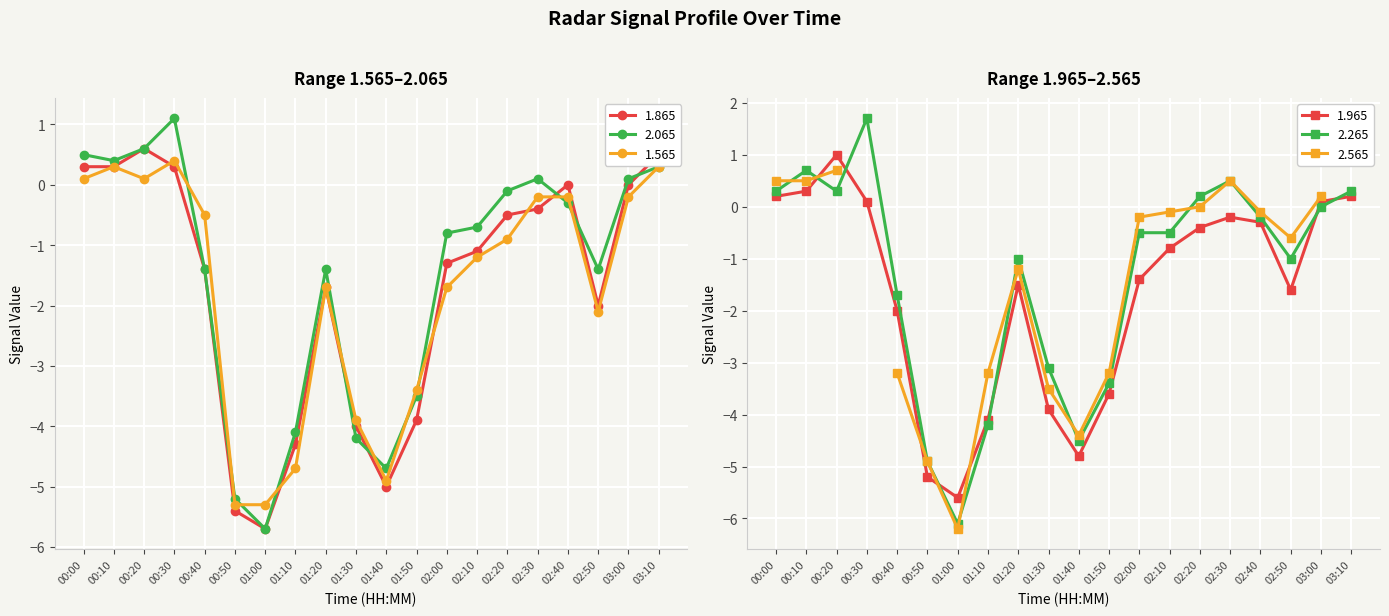

The 2.065 series shows -2.4 at 00:40. True or false?

False